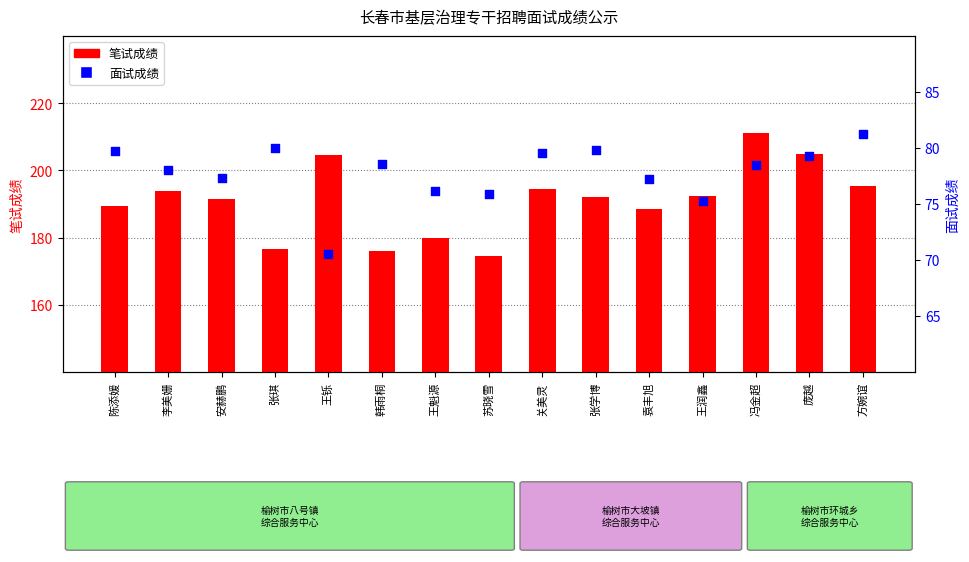

Which series has the largest Y range (max minus min)?

笔试成绩